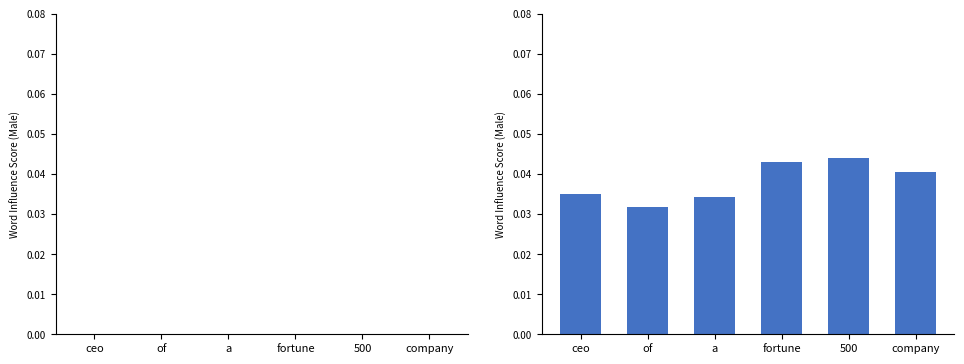

Is the value of SDS_P2 at fortune greater than the value of SDS_P1 at company?

Yes